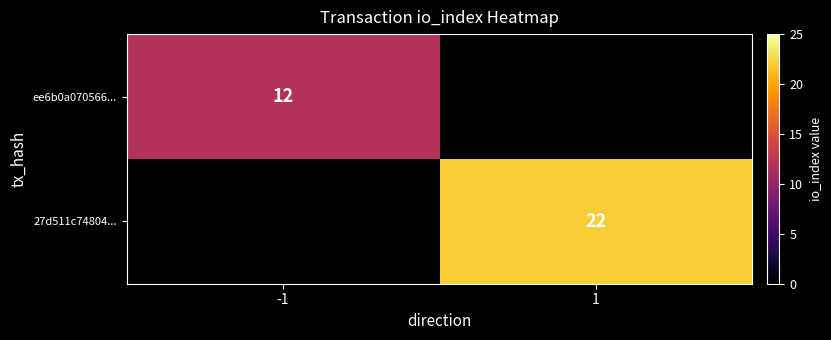

True or false: 27d511c74804... has a value of 22 at 1.

True